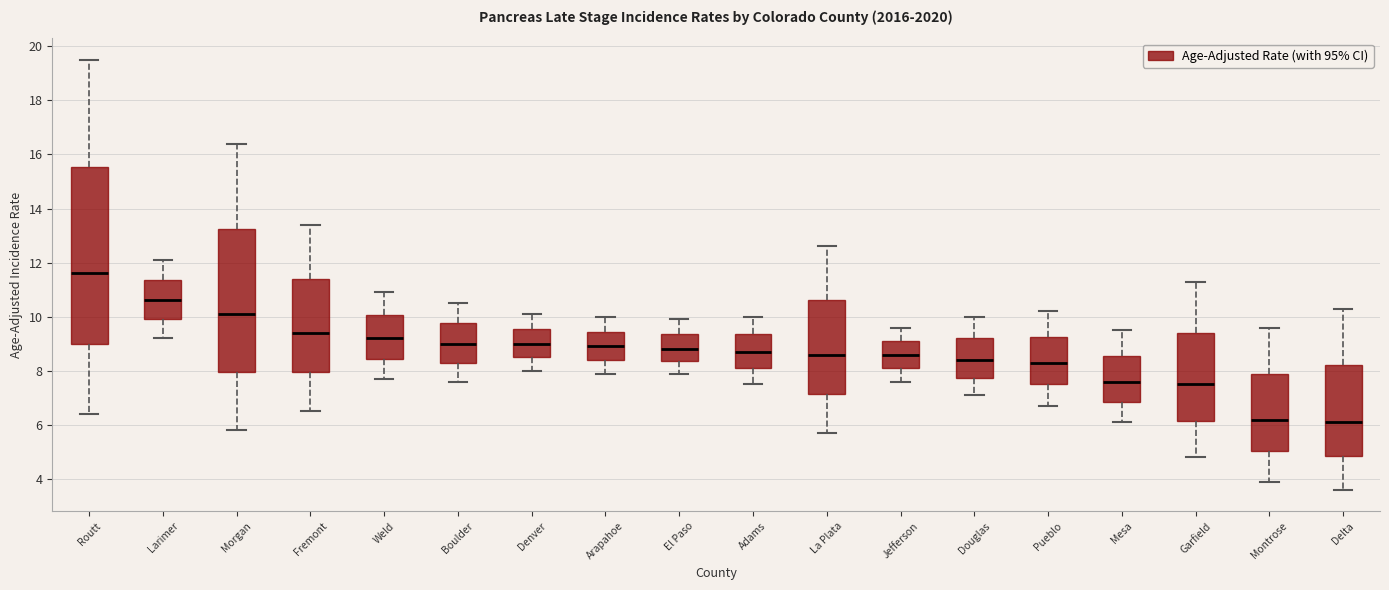

Comparing the boxes themselves (not the whiskers), which one is the tallest?

Routt